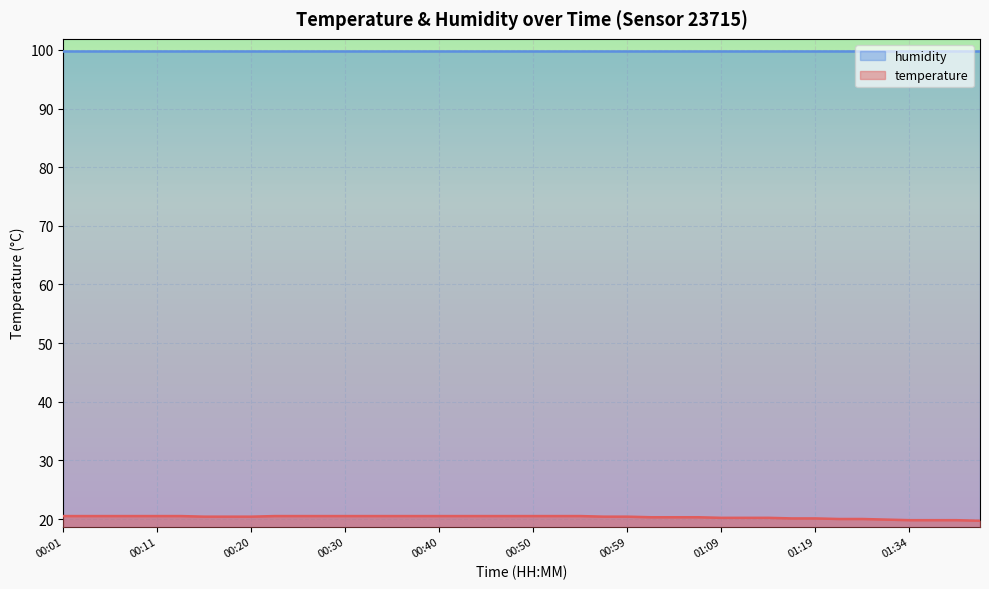

Rank the categories by value from lowest to highest.

01:42, 01:34, 01:37, 01:39, 01:32, 01:27, 01:30, 01:16, 01:19, 01:09, 01:12, 01:14, 01:02, 01:04, 01:07, 00:16, 00:18, 00:20, 00:57, 00:59, 00:01, 00:03, 00:06, 00:08, 00:11, 00:13, 00:23, 00:25, 00:28, 00:30, 00:33, 00:35, 00:37, 00:40, 00:42, 00:45, 00:47, 00:50, 00:52, 00:54